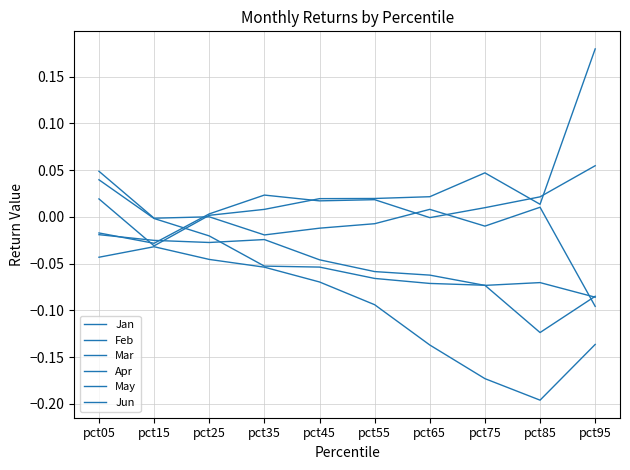

Is this an area chart (filled region under the line)?

No